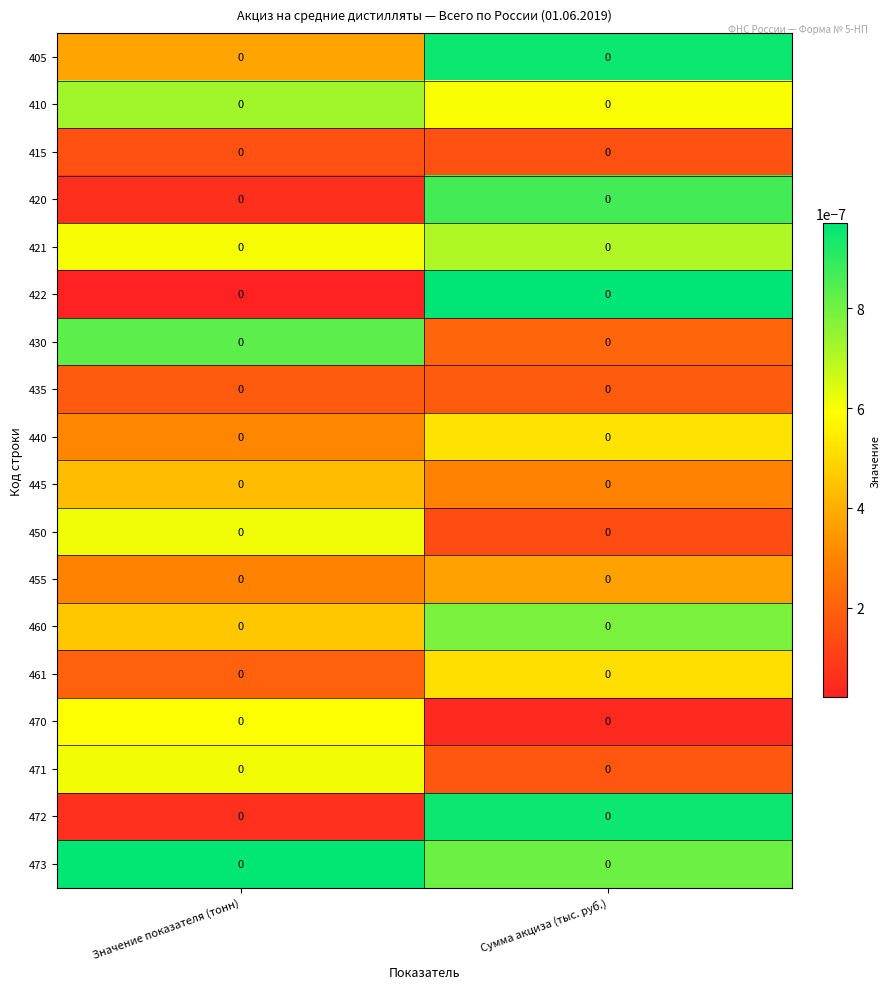

Between Значение показателя (тонн) and Сумма акциза (тыс. руб.), which is larger?

Сумма акциза (тыс. руб.)